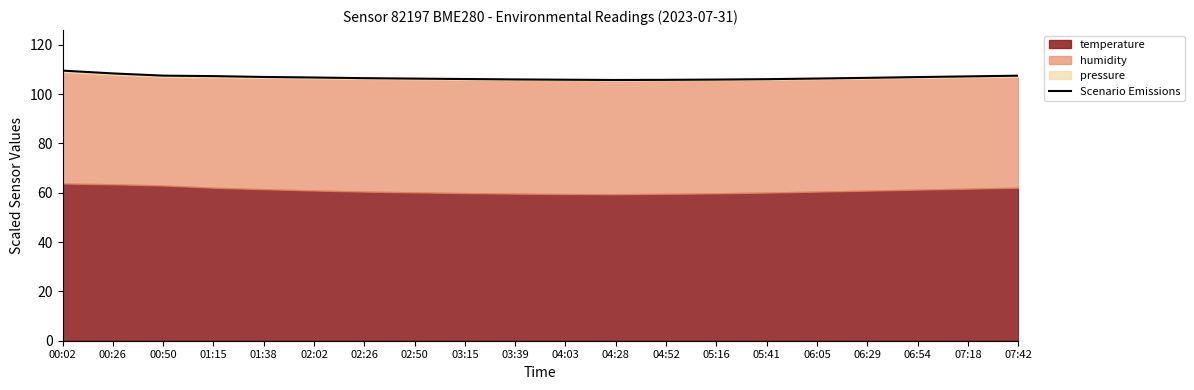

The chart shows a value of 42.0 at 03:15. True or false?

False